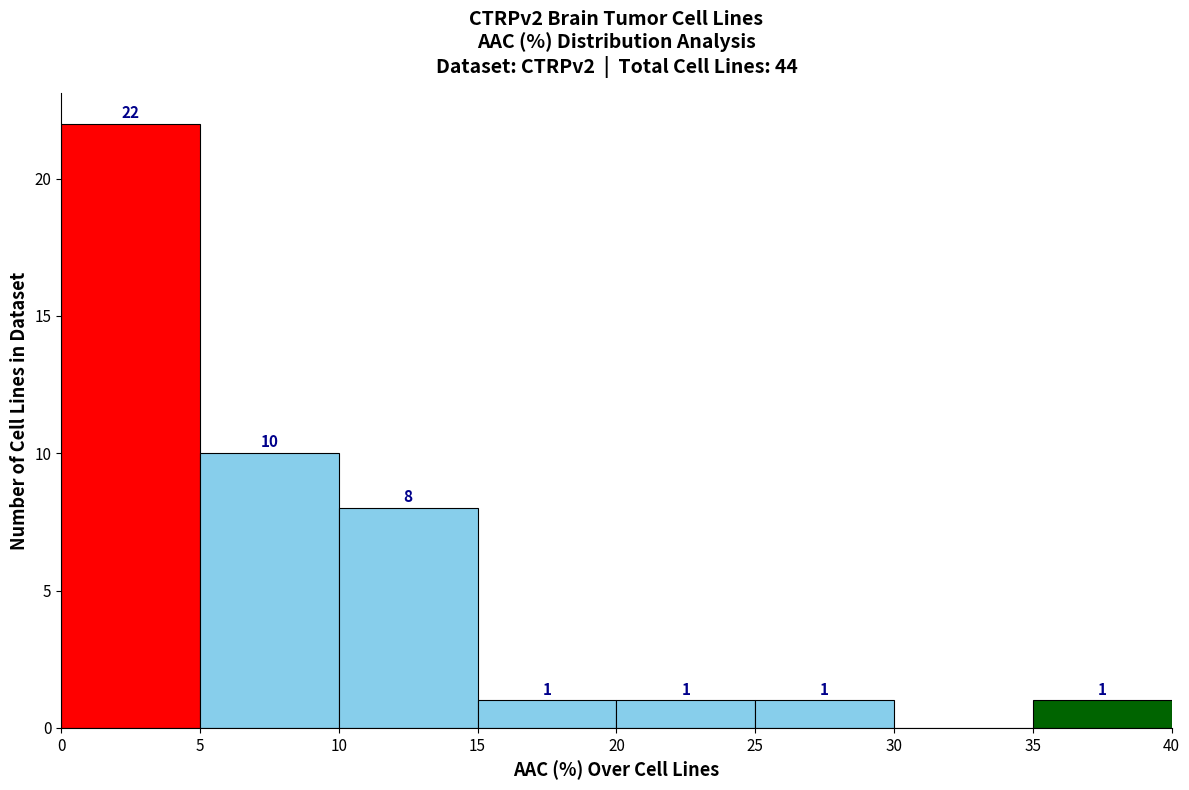

Over which range of the x-axis is the bar tallest?

0 to 5